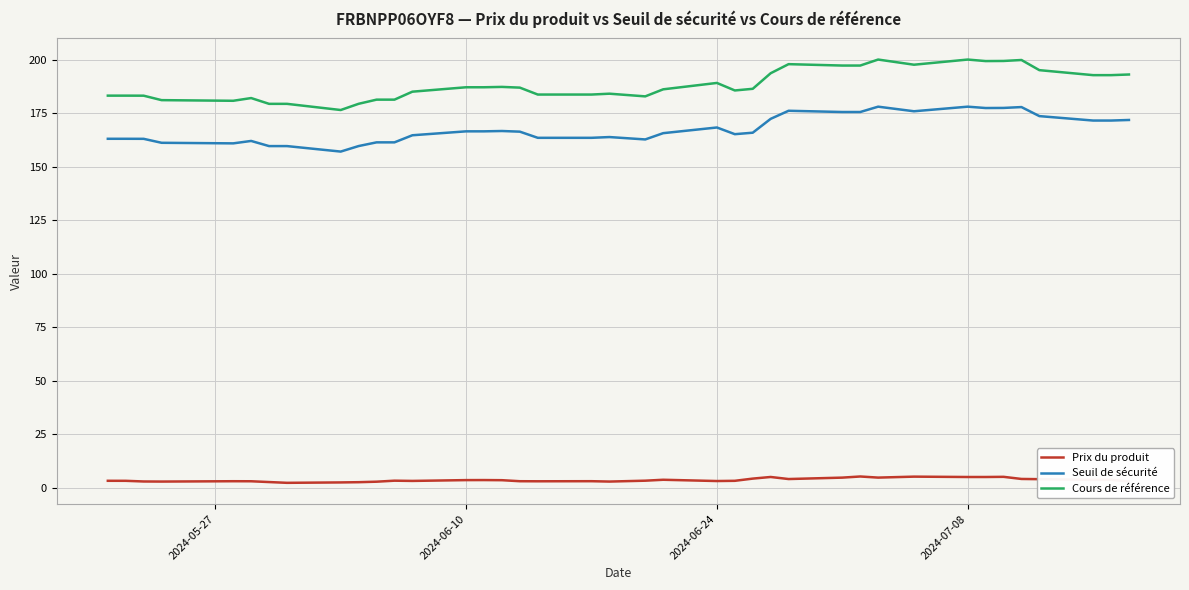

Rank the series by their maximum value, from lowest to highest.

Prix du produit, Seuil de sécurité, Cours de référence